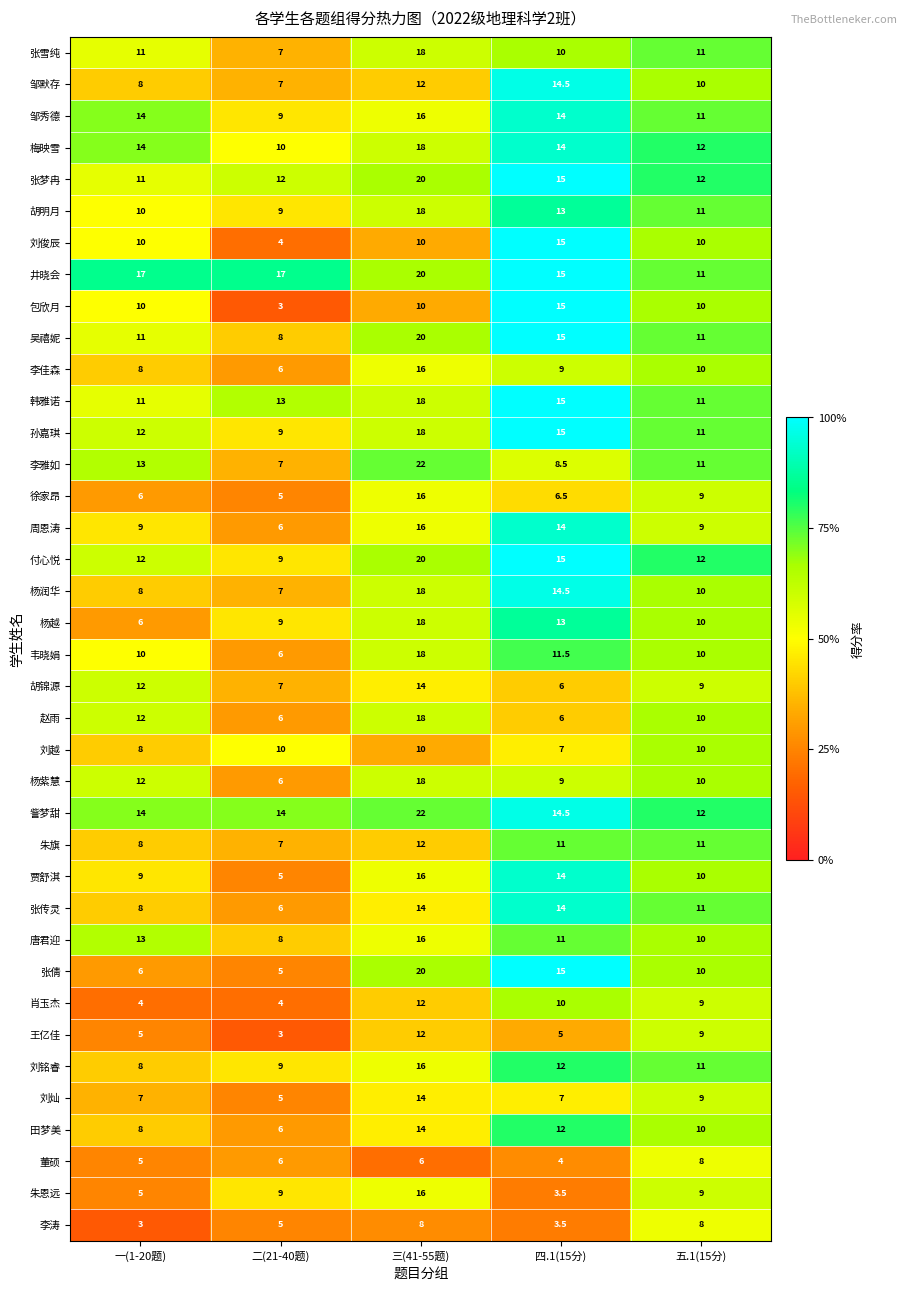

At which category is the sum across all series the highest?

三(41-55题)